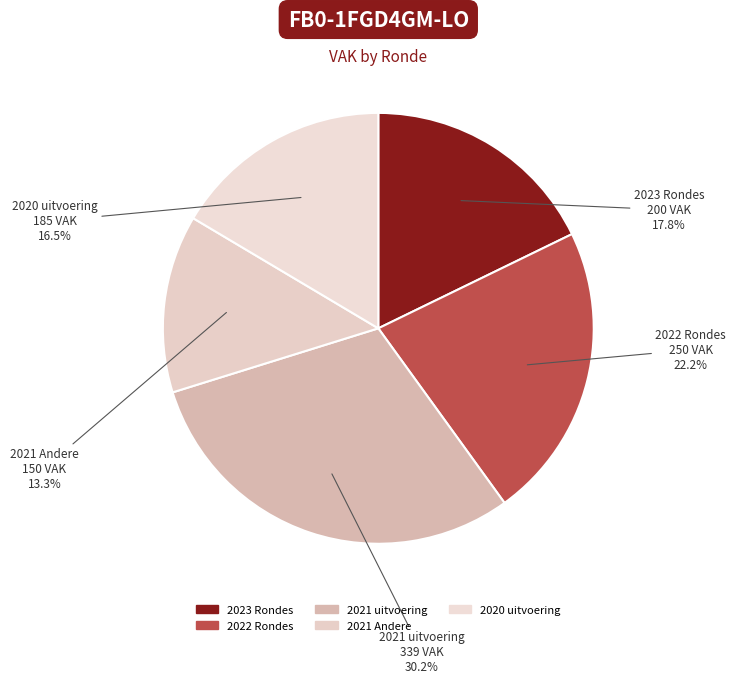

Count the number of slices in the pie.

5